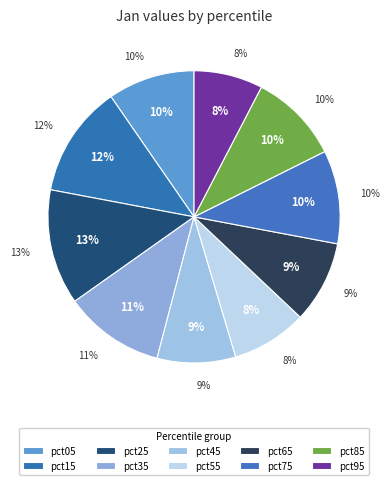

Rank the categories by value from highest to lowest.

pct25, pct15, pct35, pct75, pct85, pct05, pct65, pct45, pct55, pct95